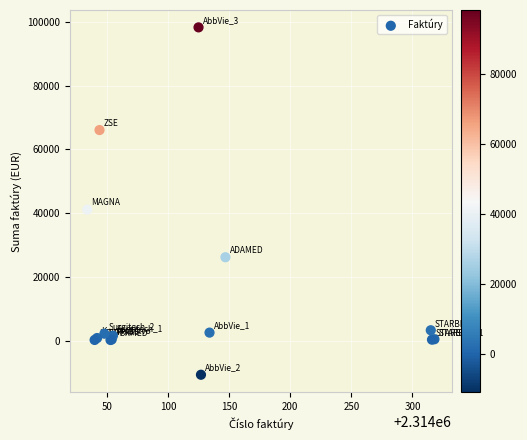

What Y value in the scatter plot is closest to 43803?

41114.1